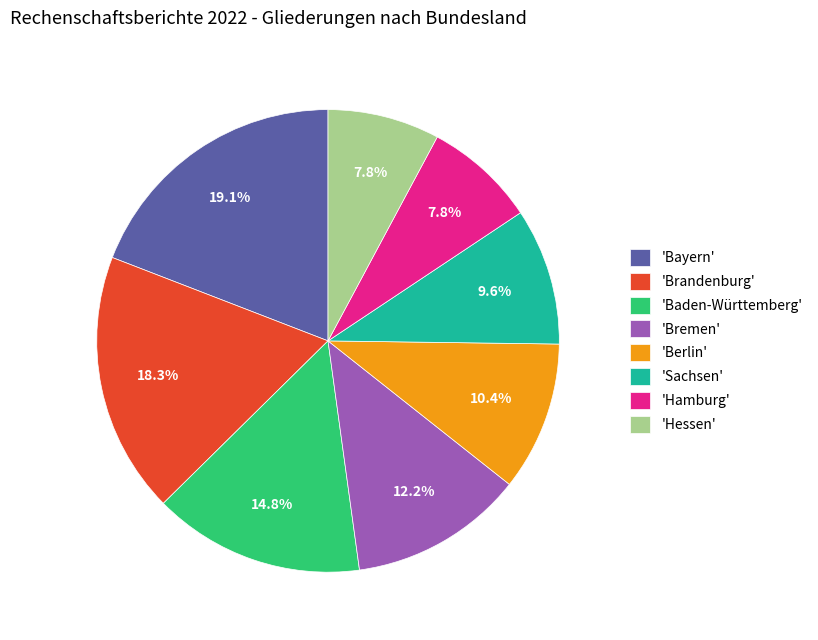

What percentage do 'Bayern' and 'Bremen' together represent?

31.3%